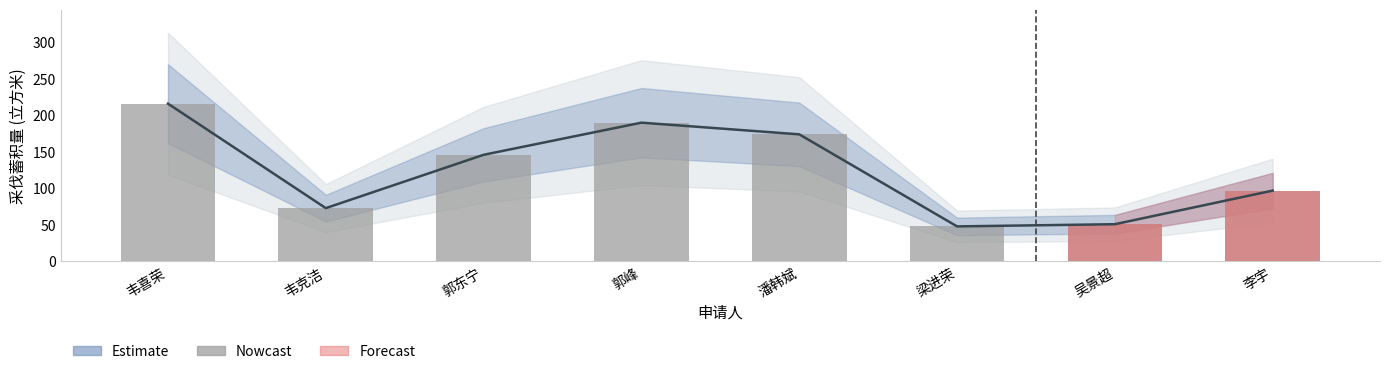

Rank the categories by value from highest to lowest.

韦喜荣, 郭峰, 潘韩斌, 郭东宁, 李宇, 韦克洁, 吴景超, 梁进荣